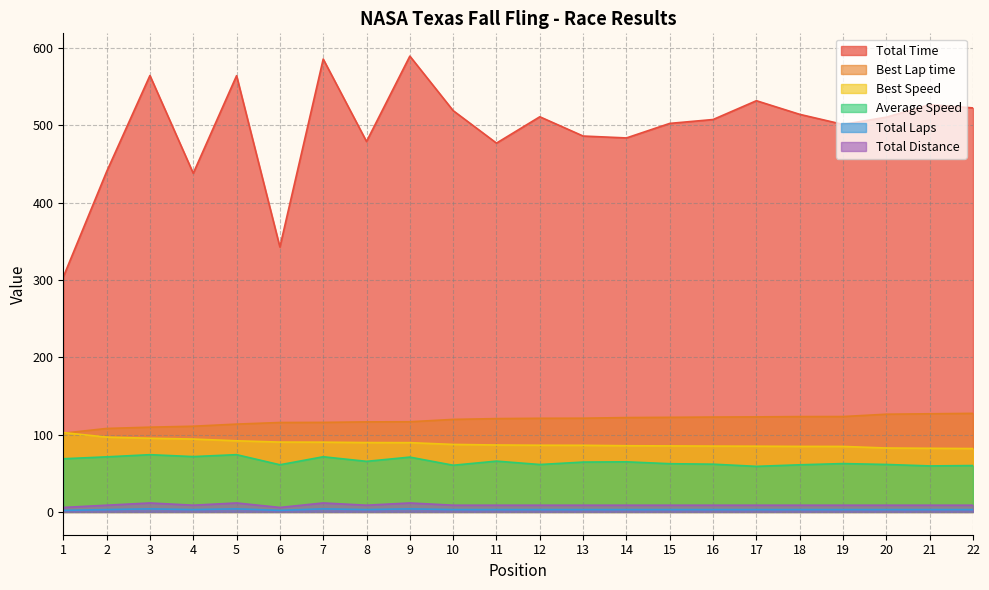

Which has a higher value, 22 or 11?

22